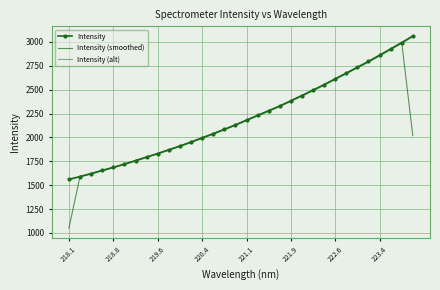

How many categories are shown in the chart?

32